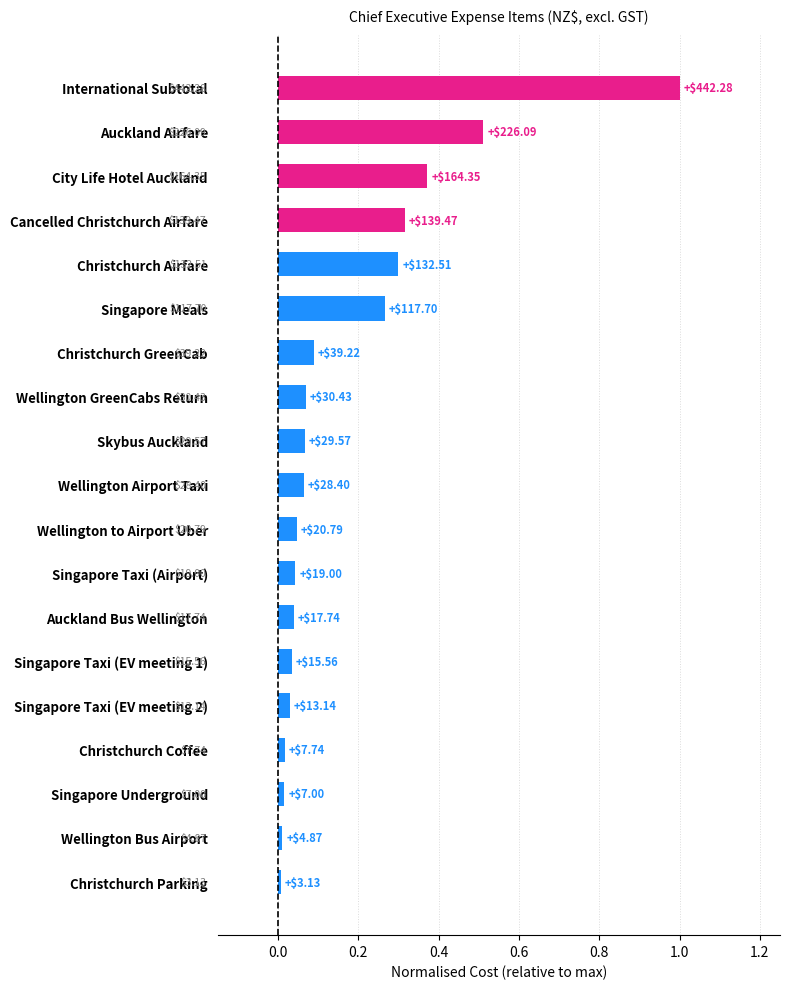

Does the chart contain any negative values?

No